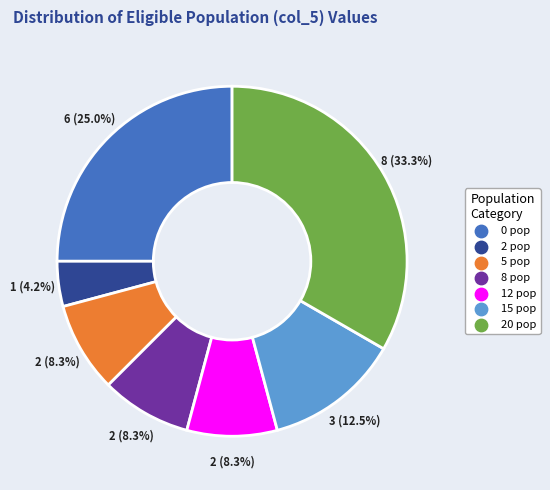

Does any single category account for the majority?

No